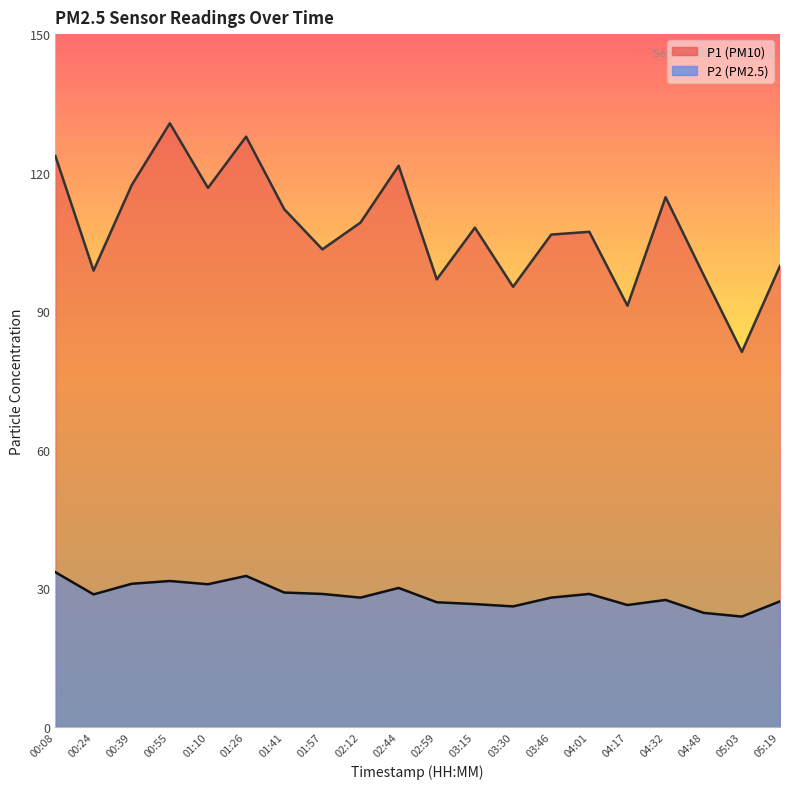

What is the greatest value displayed?

130.7